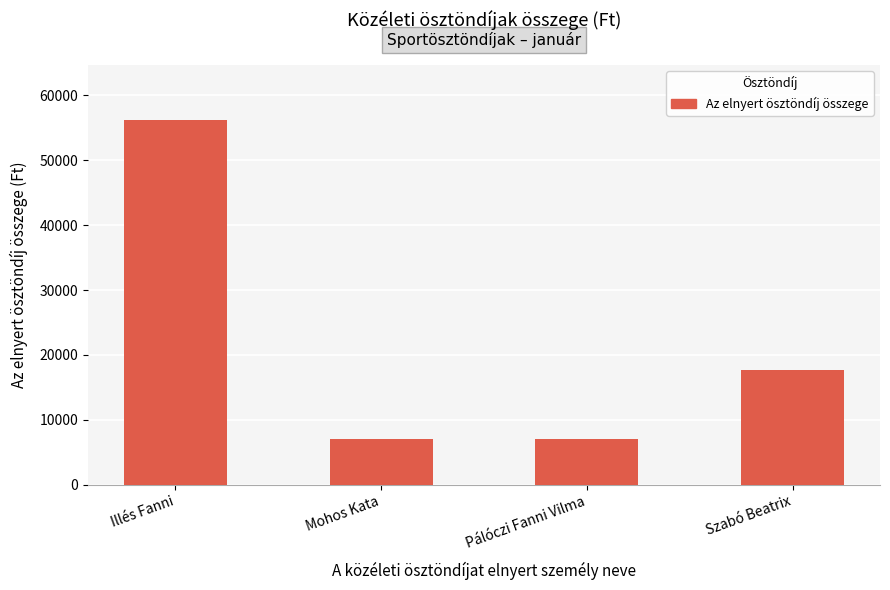

What is the sum of the values at Illés Fanni and Mohos Kata?

63250